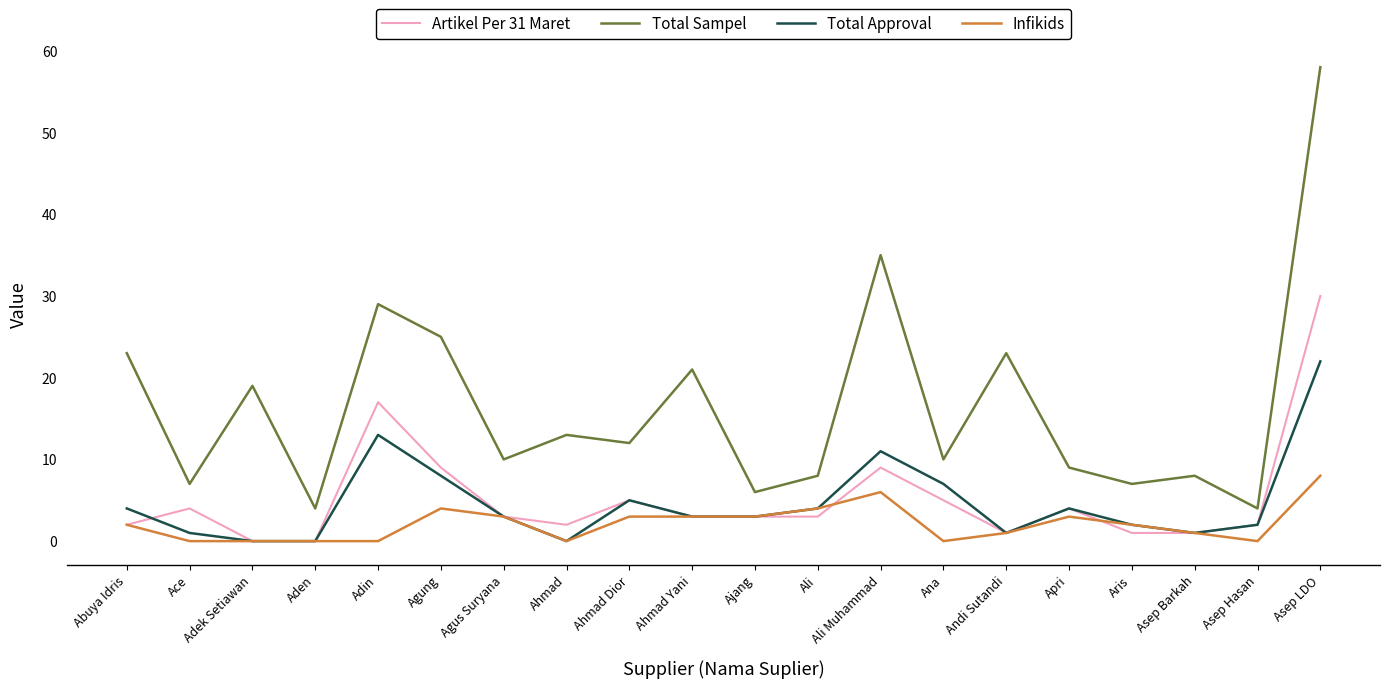

Which label corresponds to the largest value in the chart?

Asep LDO